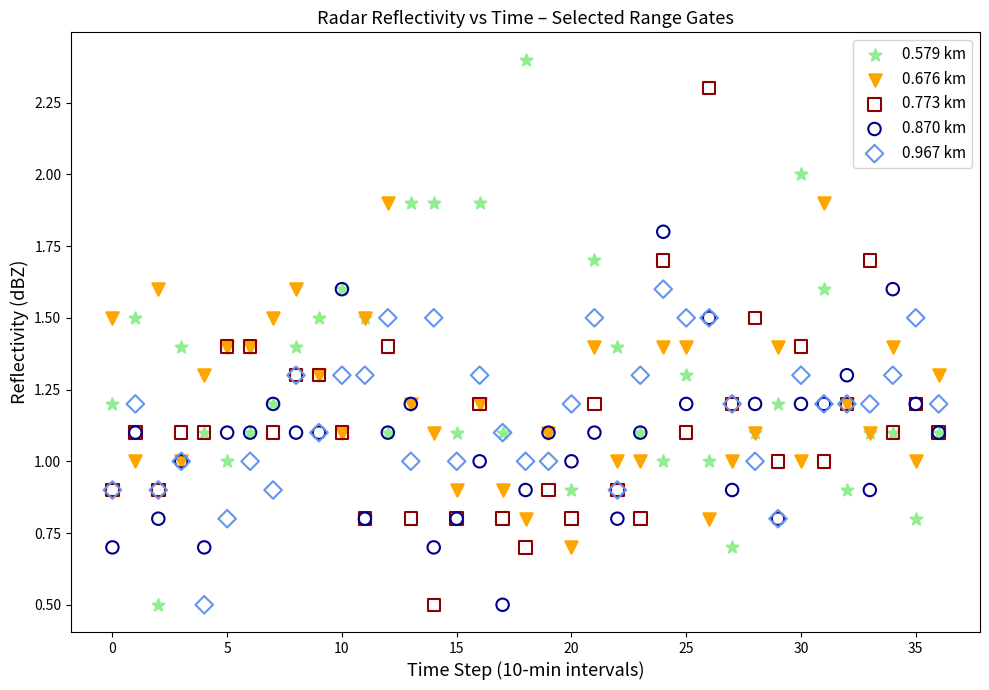

Which series has the widest spread of Y values?

0.579 km